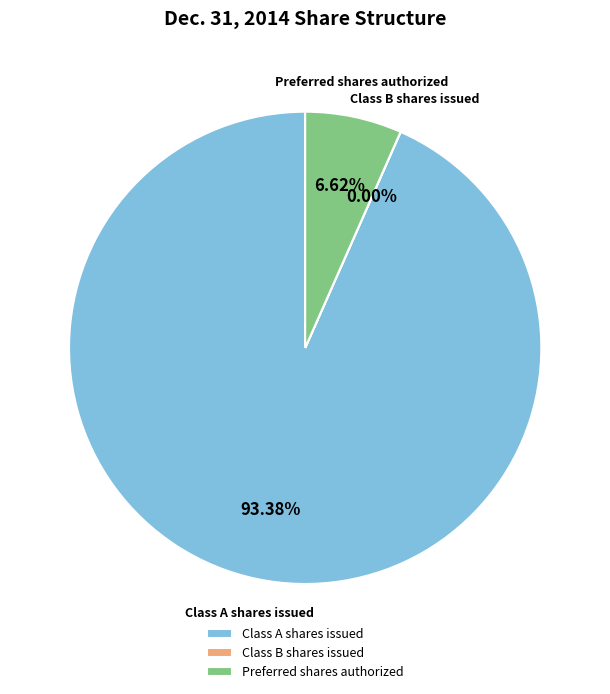

What is the largest slice in the pie chart?

Class A shares issued